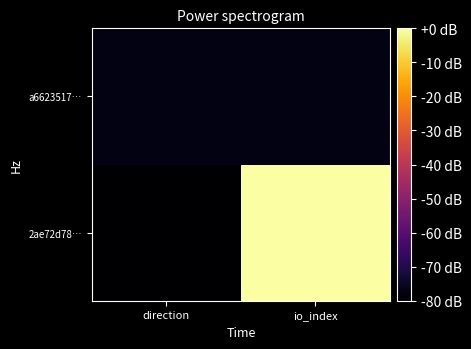

Rank the series at direction from lowest to highest value.

2ae72d78…, a6623517…